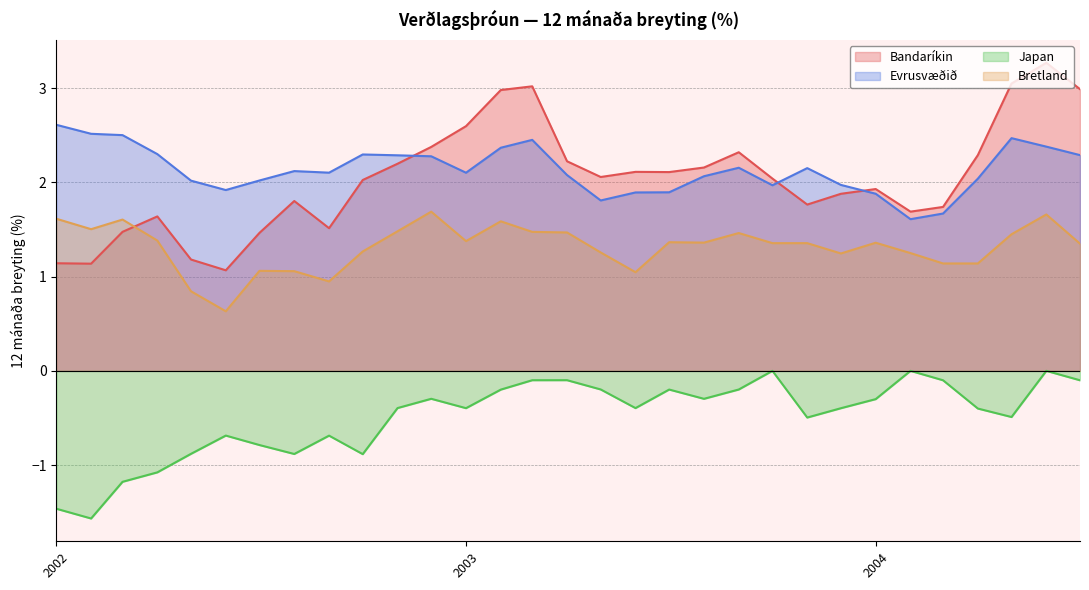

In Evrusvæðið, how many points are lower than both neighbors (excluding endpoints)?

6